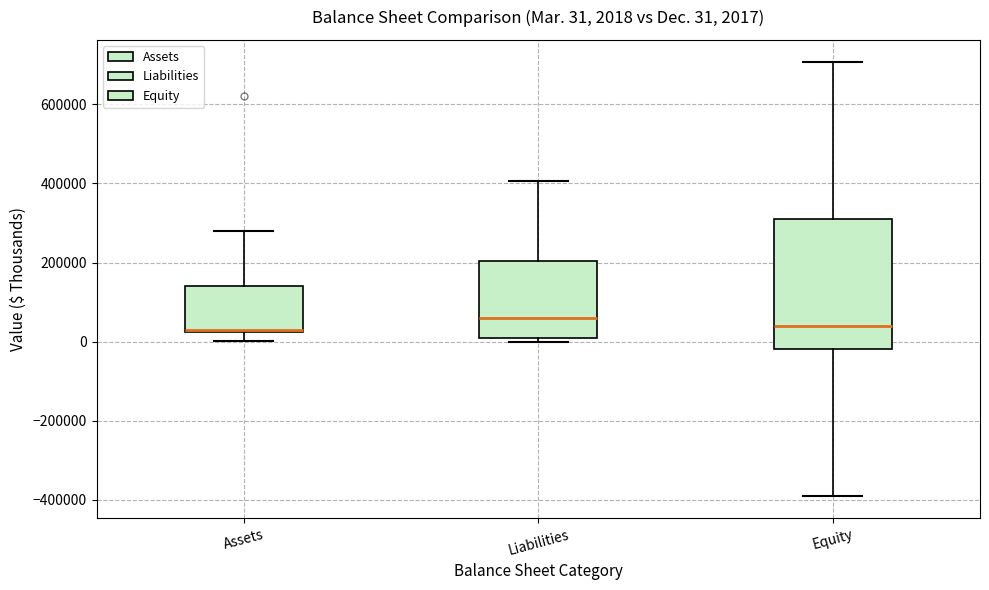

Which box's median line is the highest?

Liabilities